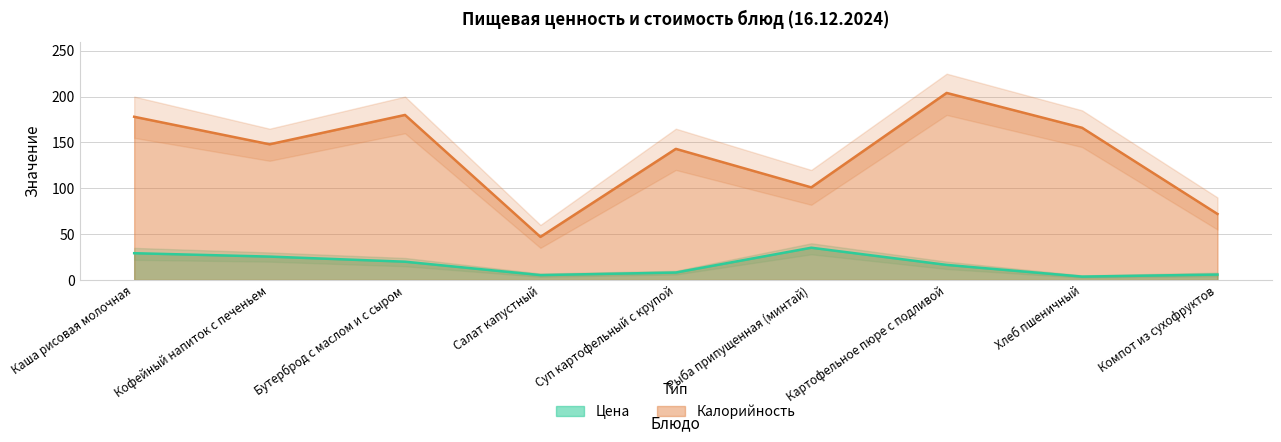

Does the chart display data point markers on the line(s)?

No